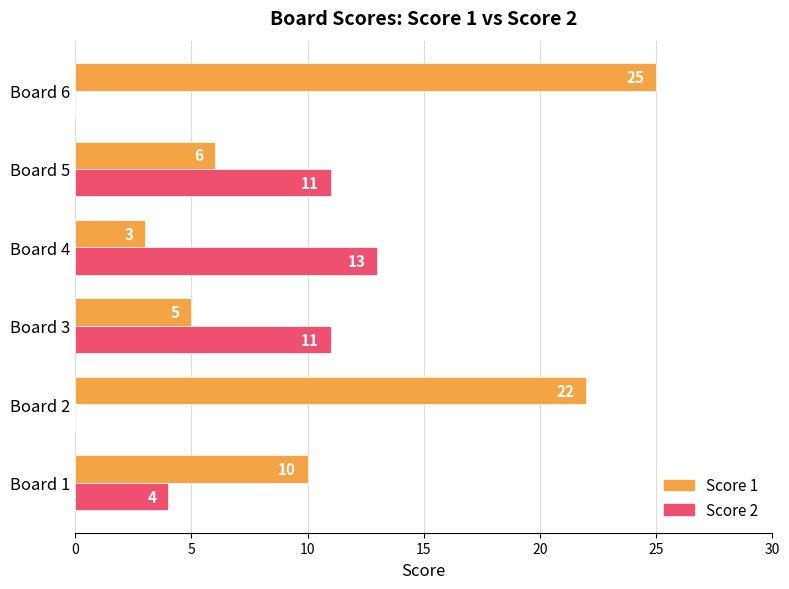

The Score 2 series shows 7 at Board 1. True or false?

False